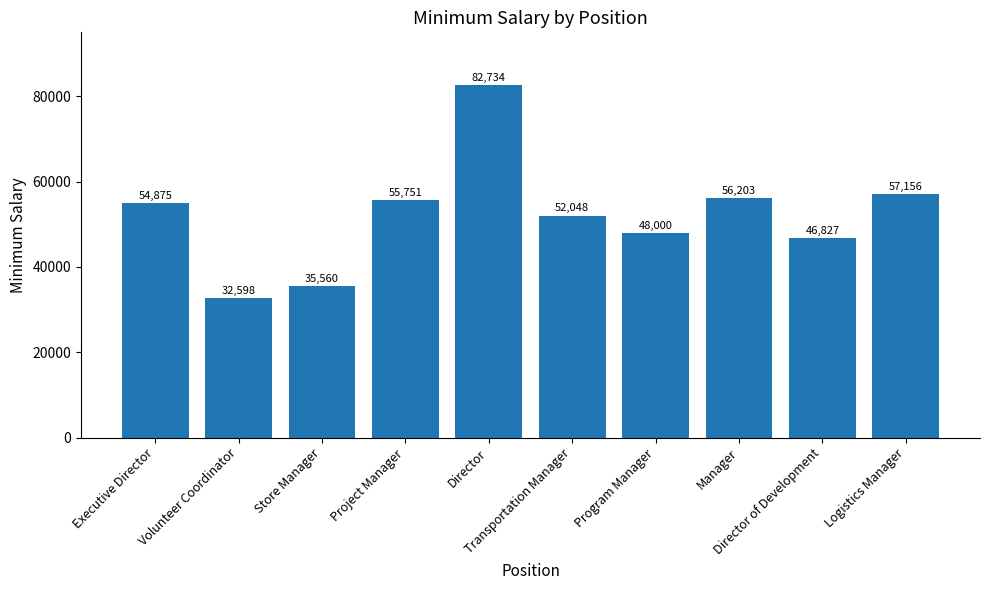

What is the difference between the values at Volunteer Coordinator and Program Manager?

15402